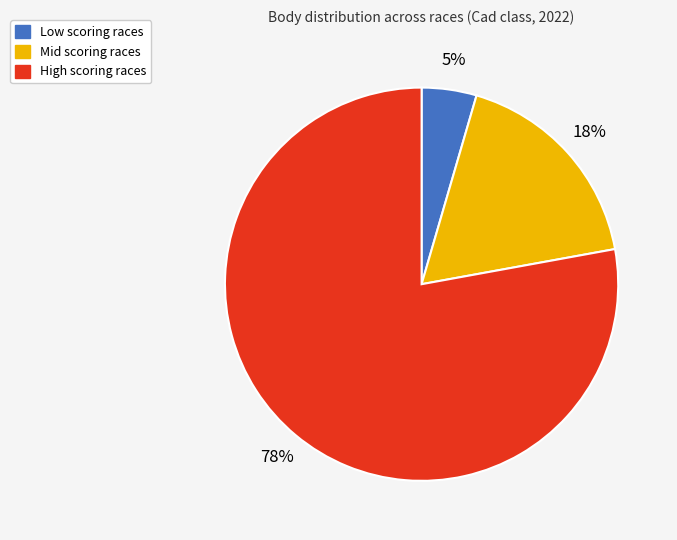

To the nearest percent, what is the average slice percentage?

33%